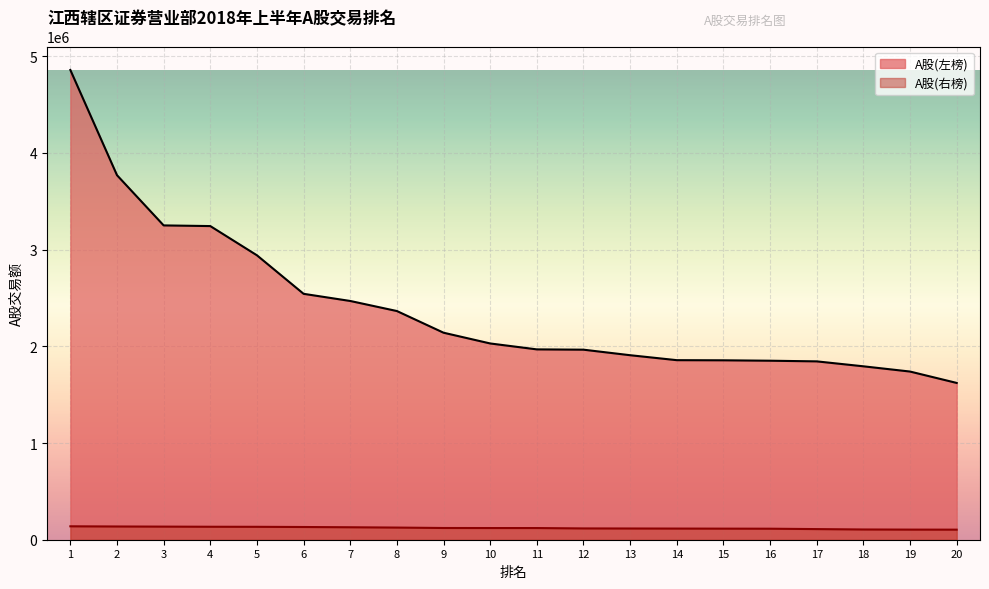

How many series are shown in this chart?

2